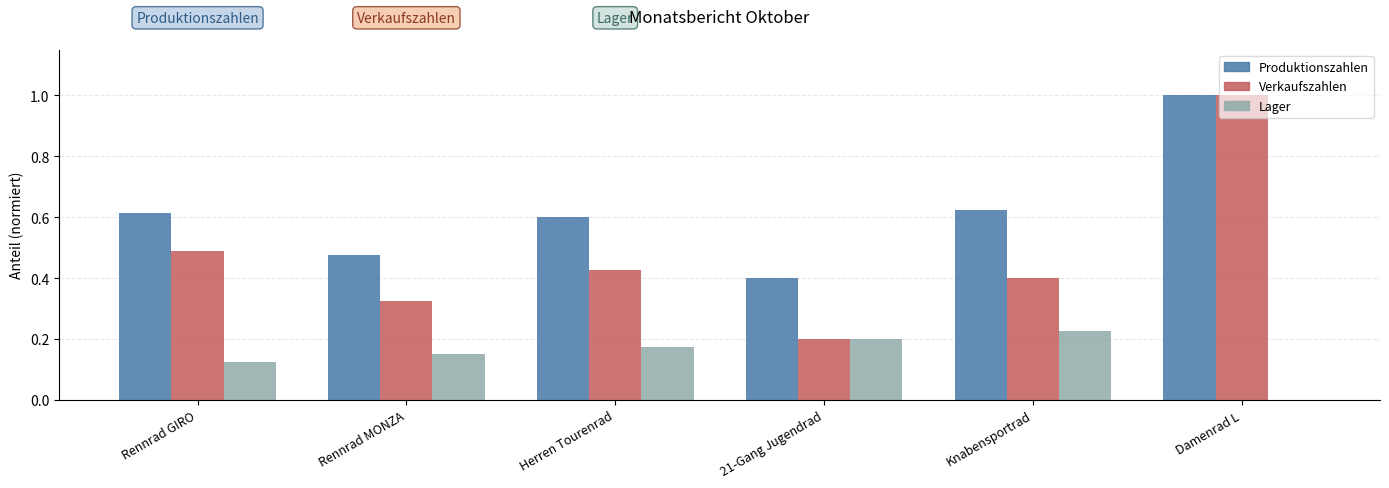

What is the sum of the Verkaufszahlen values at Herren Tourenrad and Knabensportrad?

0.8